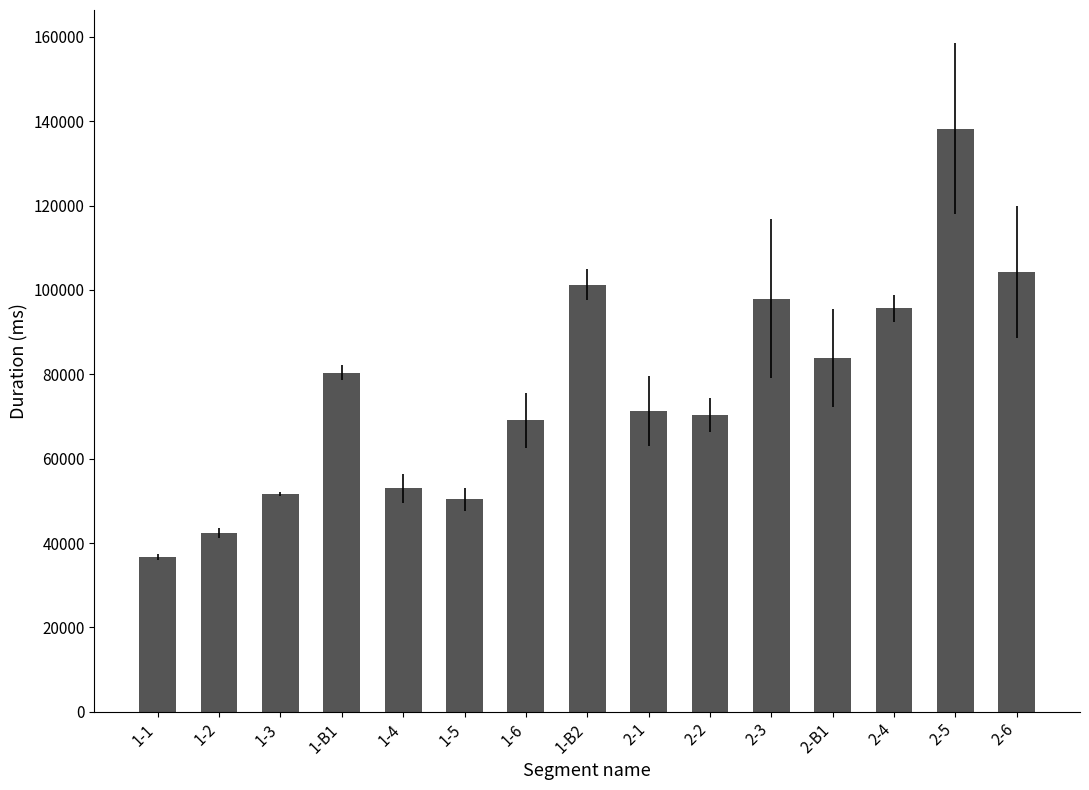

Does the chart contain any negative values?

No